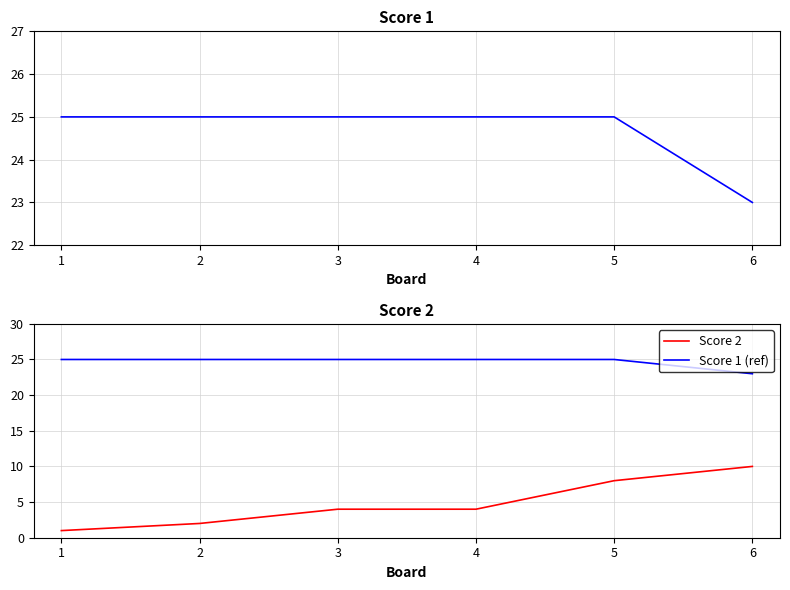

The value of Score 2 at 6 is 4. True or false?

False